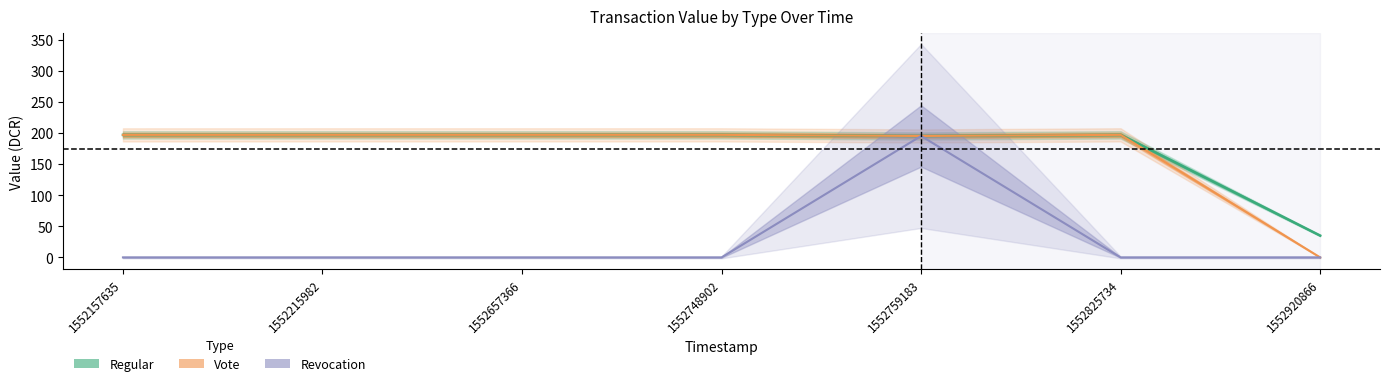

Does the chart have visible grid lines?

No